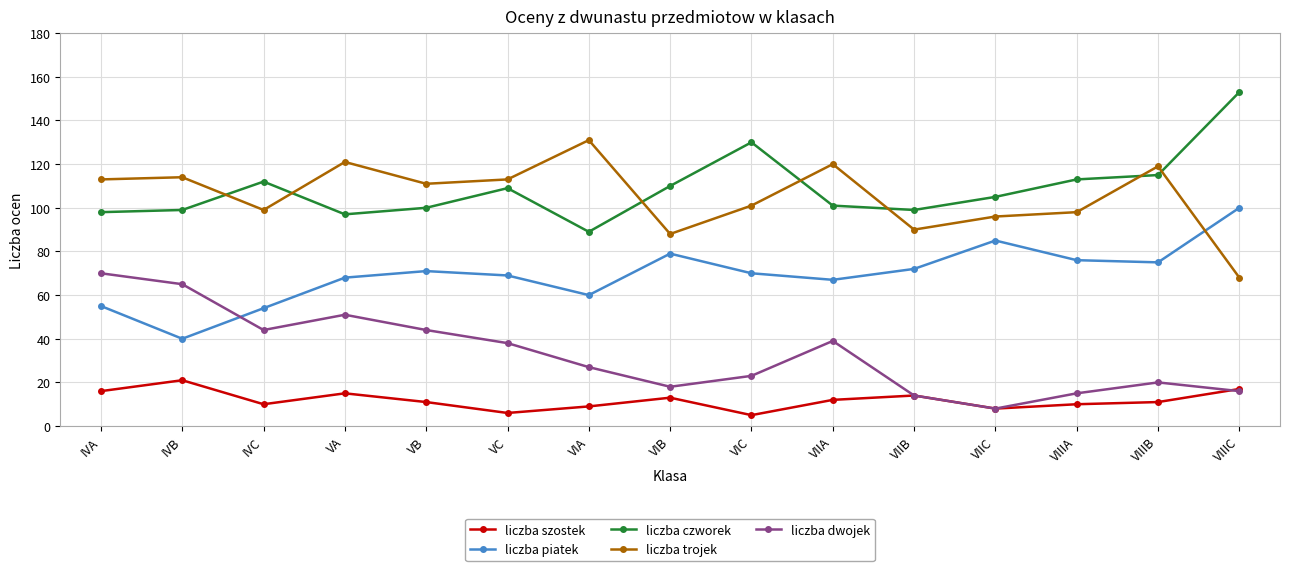

The liczba szostek series shows 11 at VIIIB. True or false?

True